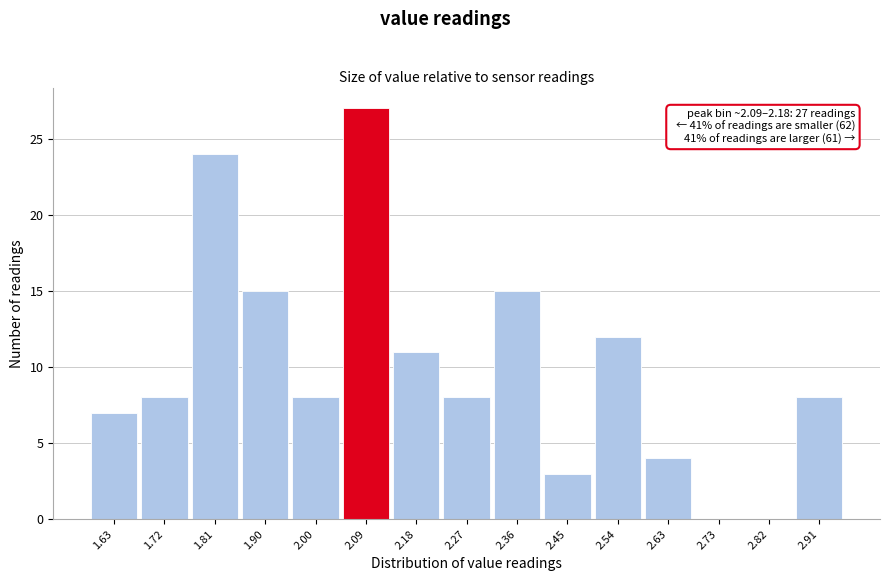

Reading left to right, what are all the values shown in this chart?

1.63=7	1.72=8	1.81=24	1.90=15	2.00=8	2.09=27	2.18=11	2.27=8	2.36=15	2.45=3	2.54=12	2.63=4	2.73=0	2.82=0	2.91=8